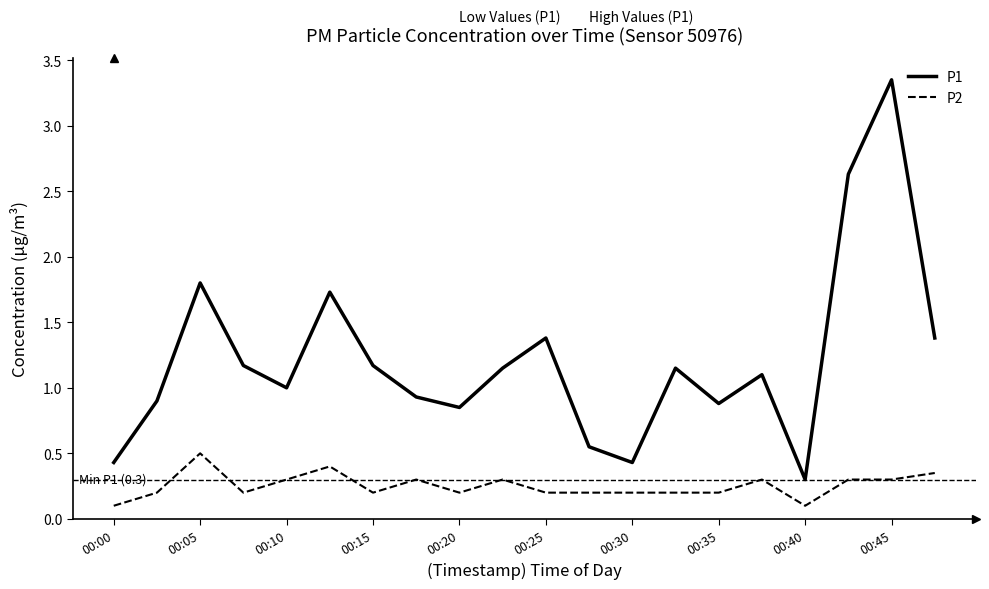

True or false: P2 and P1 intersect in this chart.

False